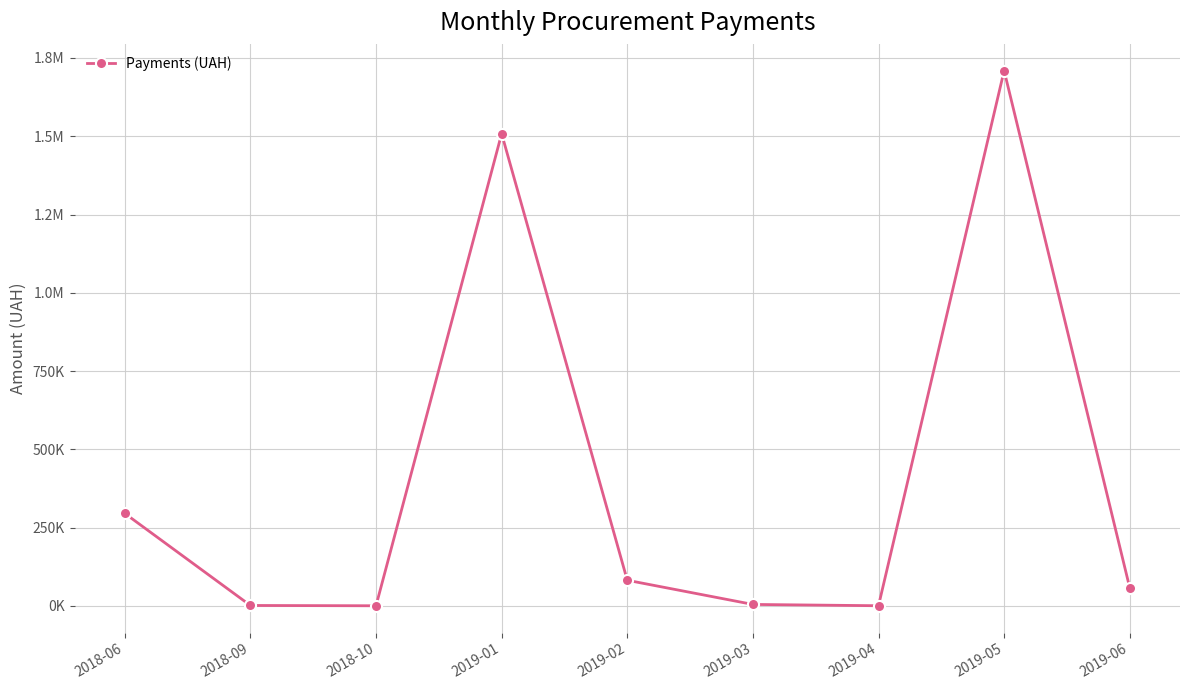

Does the chart have visible grid lines?

Yes